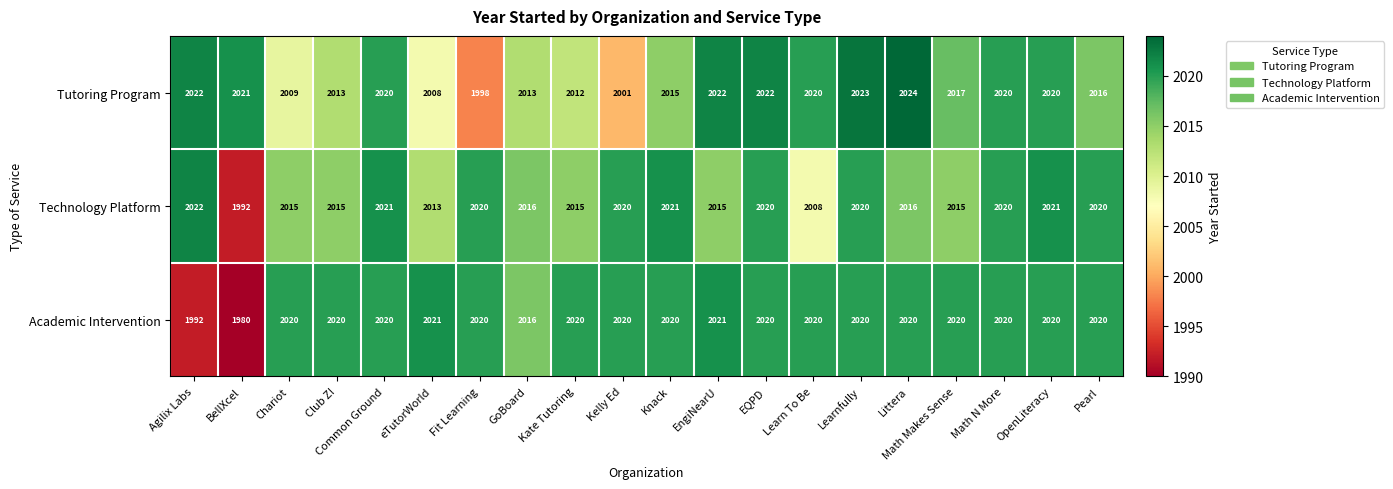

Which label corresponds to the largest value in the chart?

Littera